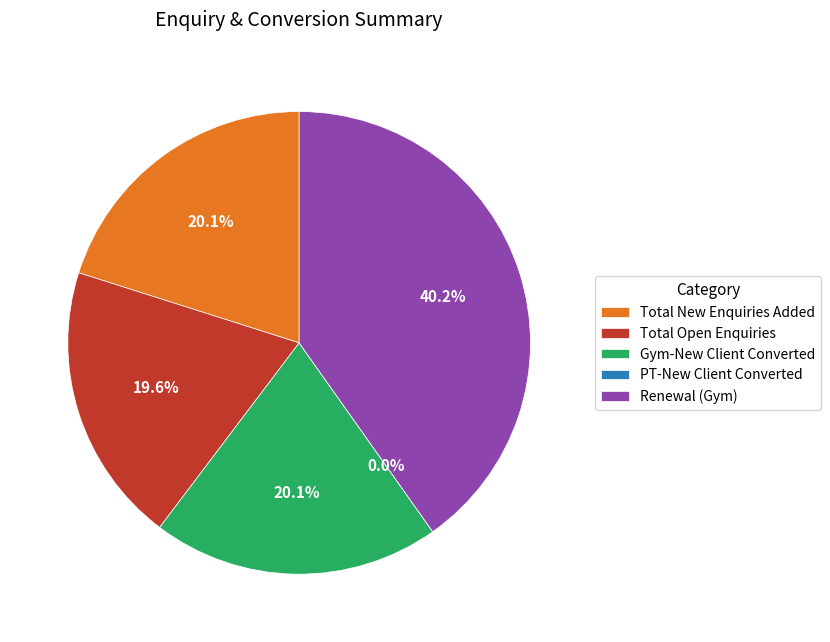

Combined, what portion of the pie is Total Open Enquiries and Gym-New Client Converted?

39.7%